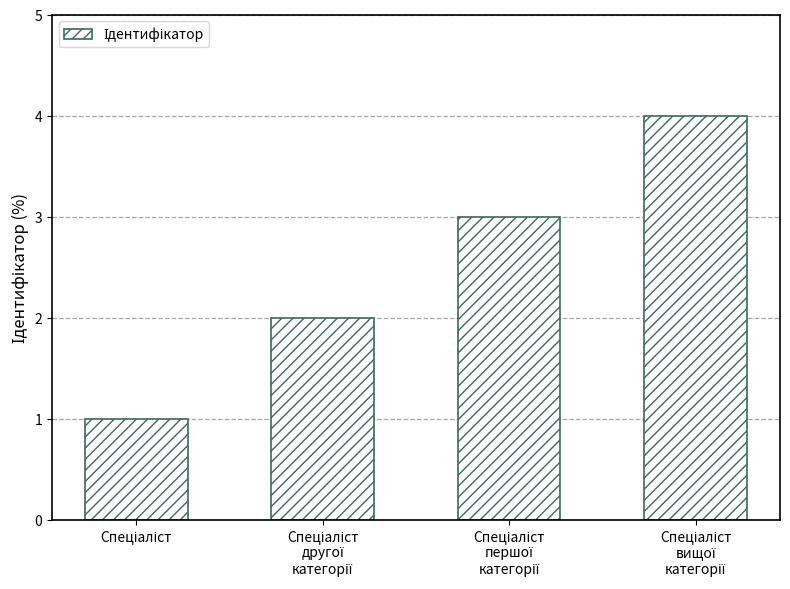

What is the greatest value displayed?

4